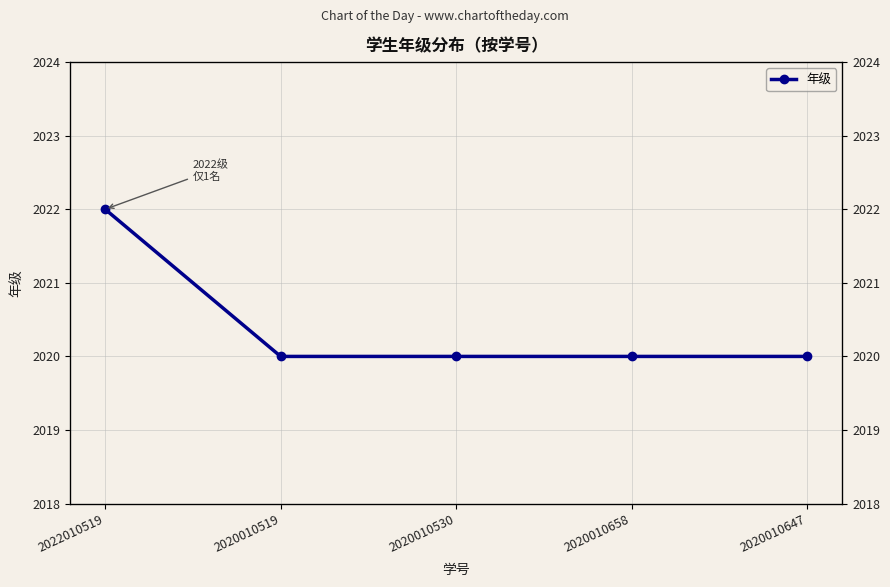

Is it true that the value at 2020010530 is 2020?

True